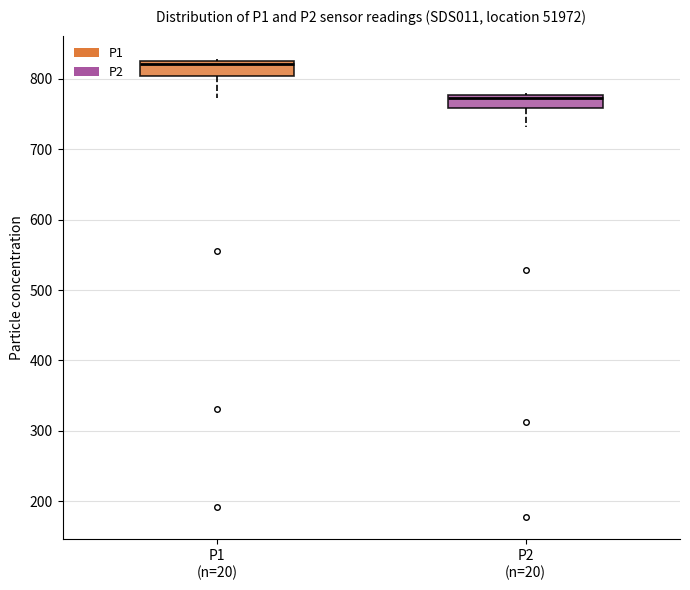

Reading left to right, transcribe this box plot: for each box, give where its median line is, the range the box spans, and where its two whiskers end, as read against the y-axis. The values are not printed on the chart, so give them approximately, as read against the axis.

P1 (n=20): median 820 (just below the box's upper edge), box 800 to 820, whiskers 770 to 830
P2 (n=20): median 770, box 760 to 780, whiskers 730 to 780 (just above the box's upper edge)